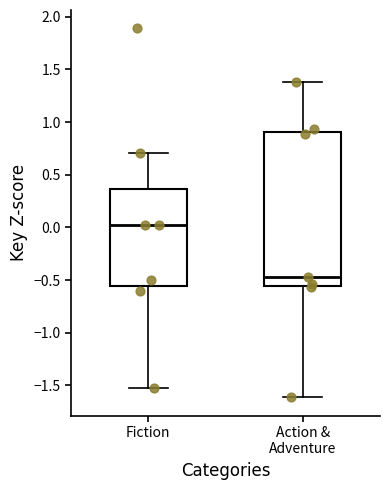

Which box is the tallest, from its lower edge to its upper edge?

Action & Adventure